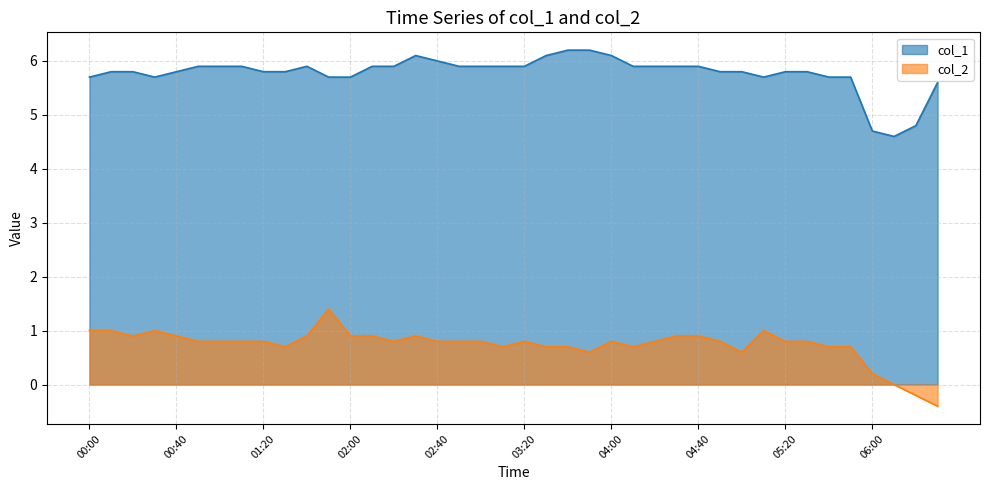

Between 00:20 and 00:10, which is larger?

00:20